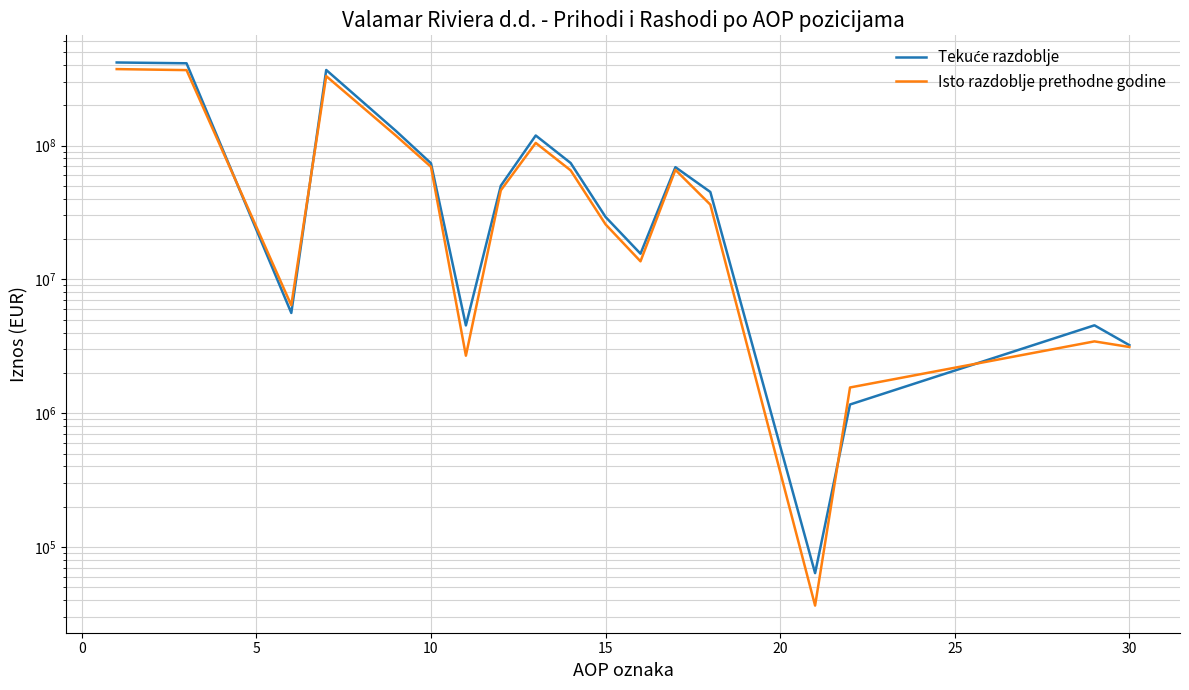

Reading left to right, list all the values displayed in this chart.

Tekuće razdoblje: 417029033	411321821	5611747	366619900	128225196	73658599	4529361	50037236	118792828	73993907	29249357	15549564	68874368	44964593	63905	1161918	4537092	3224743
Isto razdoblje prethodne godine: 372208414	365719180	6405494	329806825	118247660	69301049	2690545	46256066	104577058	65192504	25746359	13638195	65778289	36168890	36573	1557229	3441126	3124743